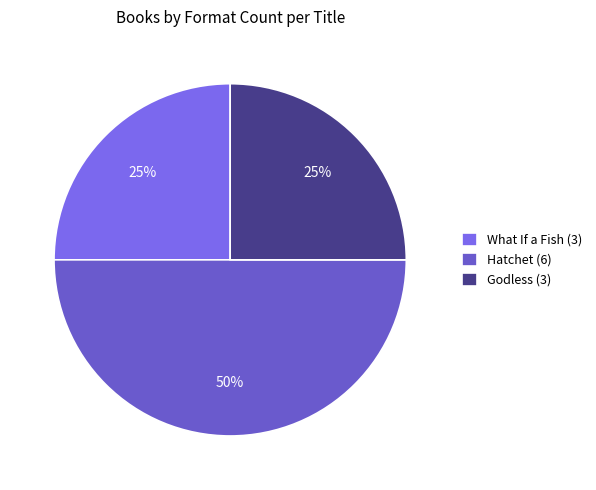

Count the number of slices in the pie.

3